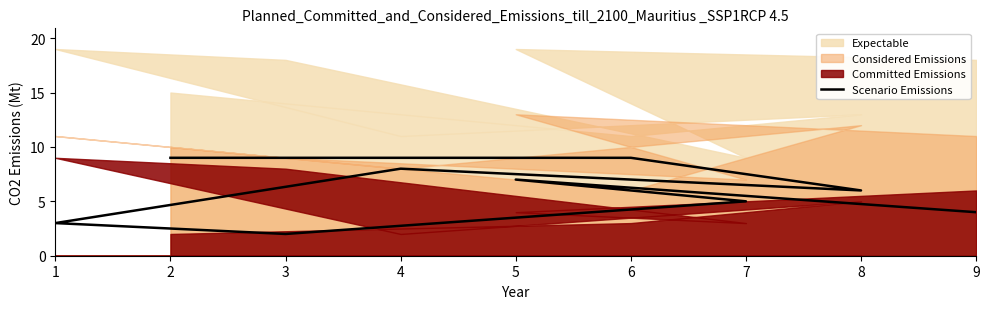

How many lines are shown in the chart?

1